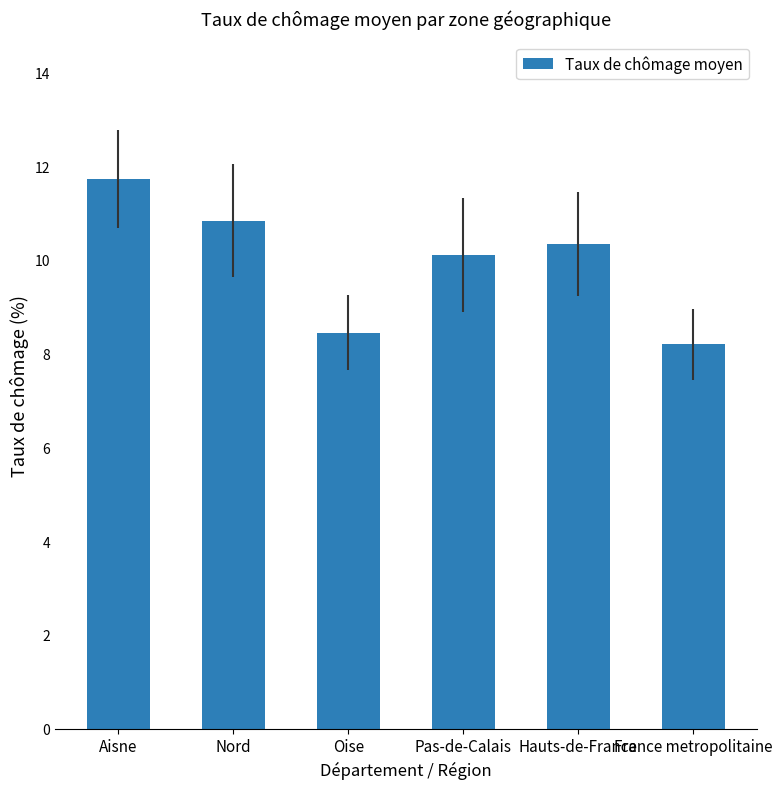

The value at France metropolitaine is 8.2. True or false?

True